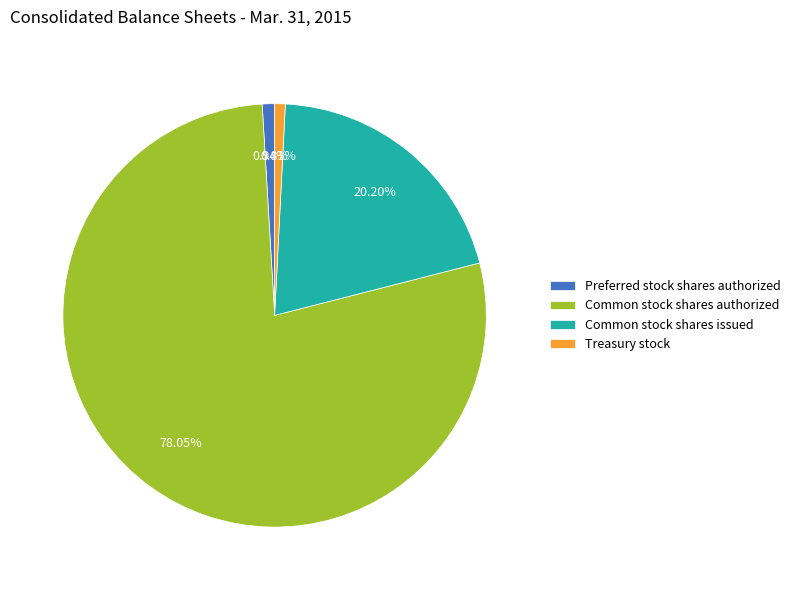

Which slice is the largest?

Common stock shares authorized